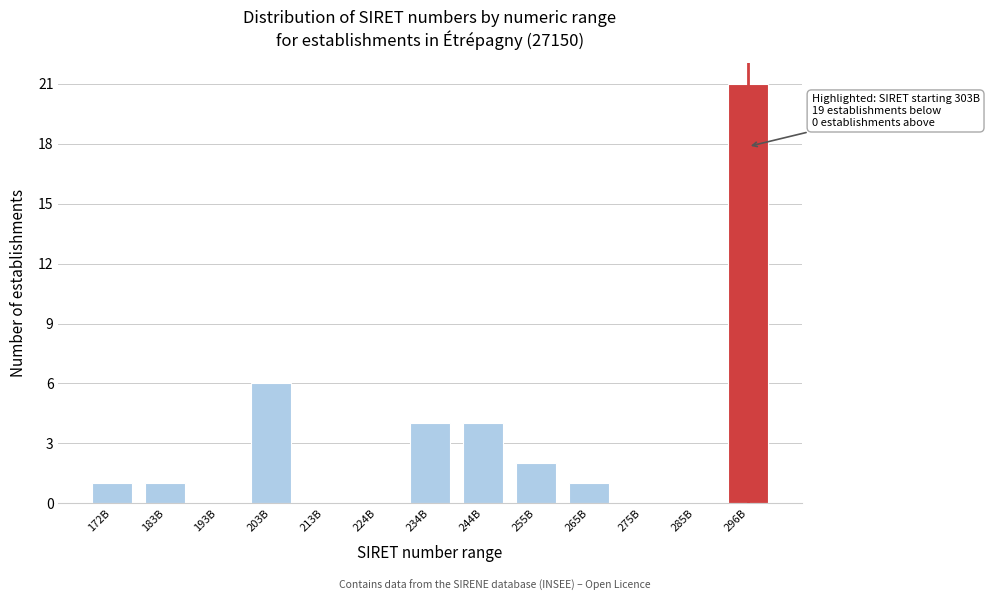

Reading left to right, what are all the values shown in this chart?

172B=1	183B=1	193B=0	203B=6	213B=0	224B=0	234B=4	244B=4	255B=2	265B=1	275B=0	285B=0	296B=21